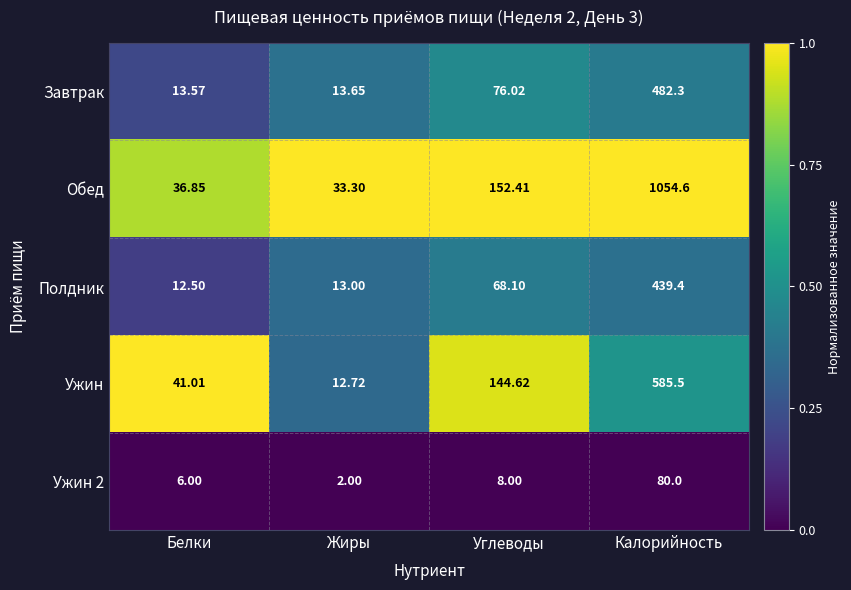

Is the value of Полдник at Калорийность greater than the value of Завтрак at Углеводы?

Yes